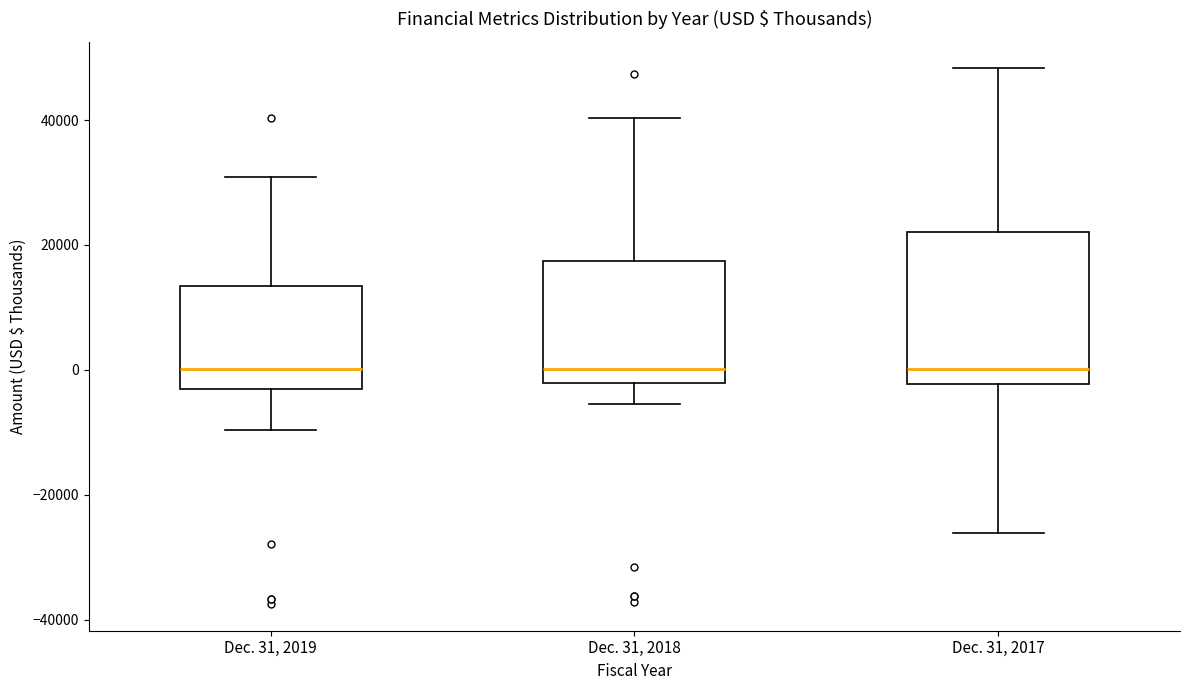

Reading left to right, transcribe this box plot: for each box, give where its median line is, the range the box spans, and where its two whiskers end, as read against the y-axis. The values are not printed on the chart, so give them approximately, as read against the axis.

Dec. 31, 2019: median 0, box -2000 to 14000, whiskers -10000 to 30000
Dec. 31, 2018: median 0, box -2000 to 18000, whiskers -6000 to 40000
Dec. 31, 2017: median 0, box -2000 to 22000, whiskers -26000 to 48000